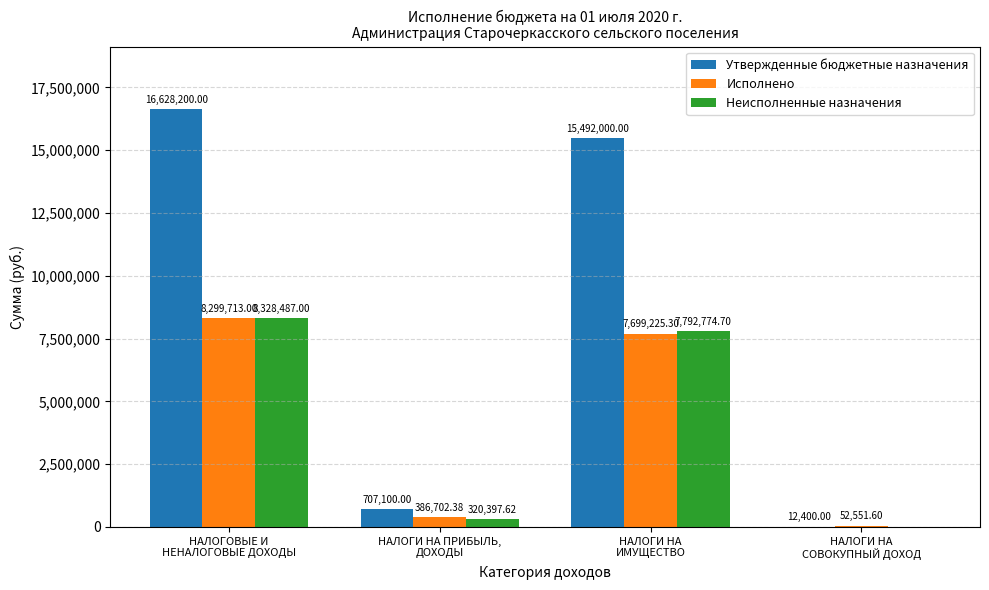

What is the sum of all Неисполненные назначения values?

16441659.3